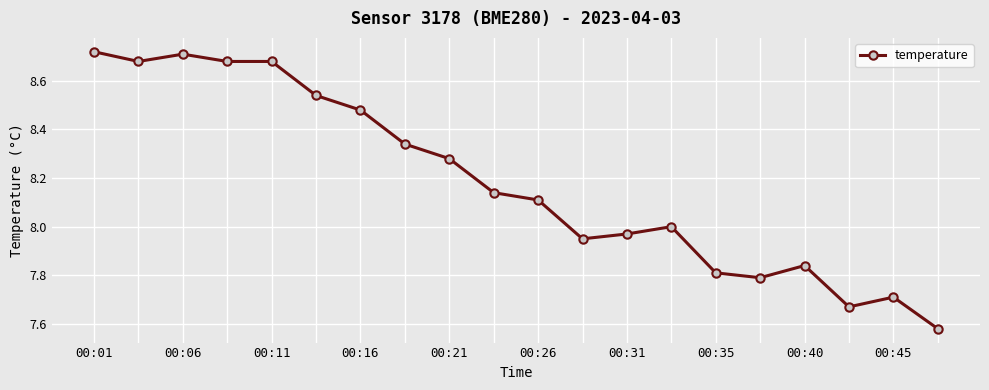

What is the average value?

8.2